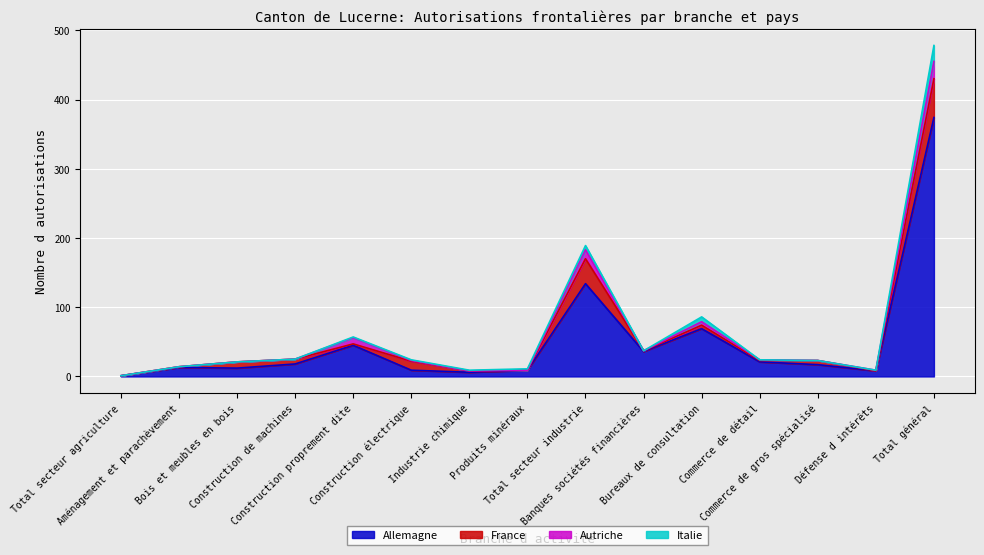

Which has a higher value, Aménagement et parachèvement or Produits minéraux?

Aménagement et parachèvement